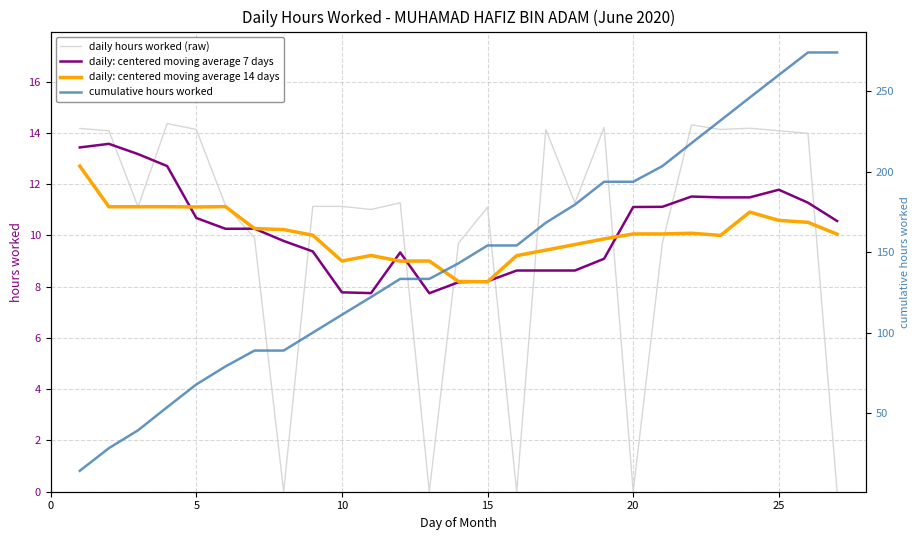

In daily: centered moving average 7 days, how many points are lower than both neighbors (excluding endpoints)?

3